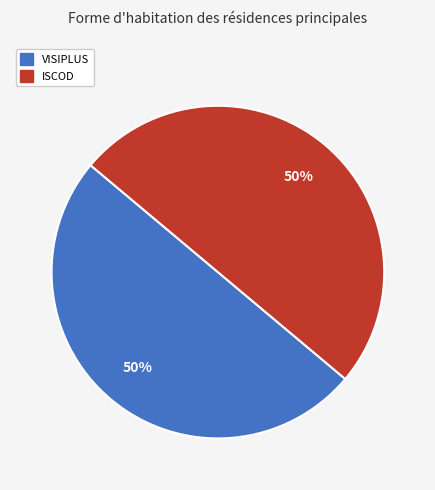

The VISIPLUS slice represents 39% of the pie. True or false?

False